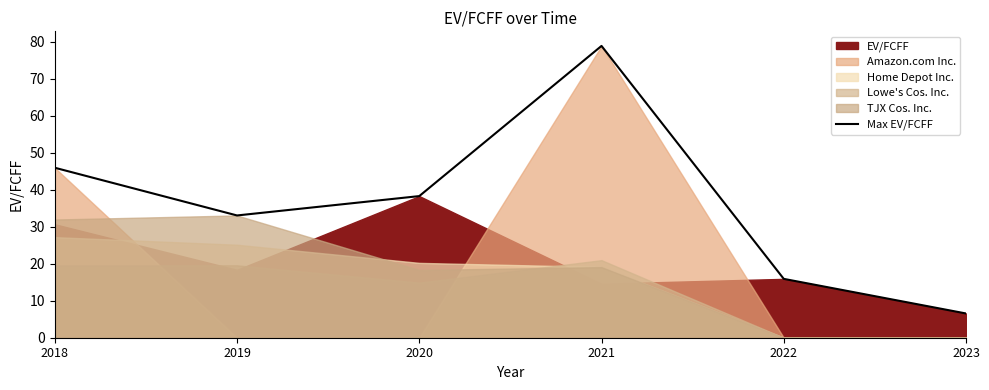

How many categories are shown in the chart?

6